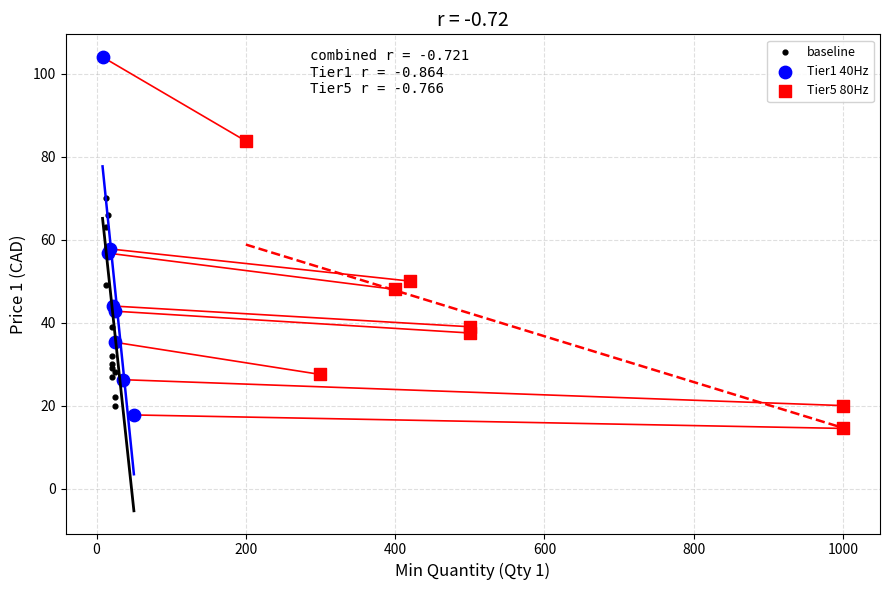

Which series has the largest Y range (max minus min)?

Tier1 40Hz